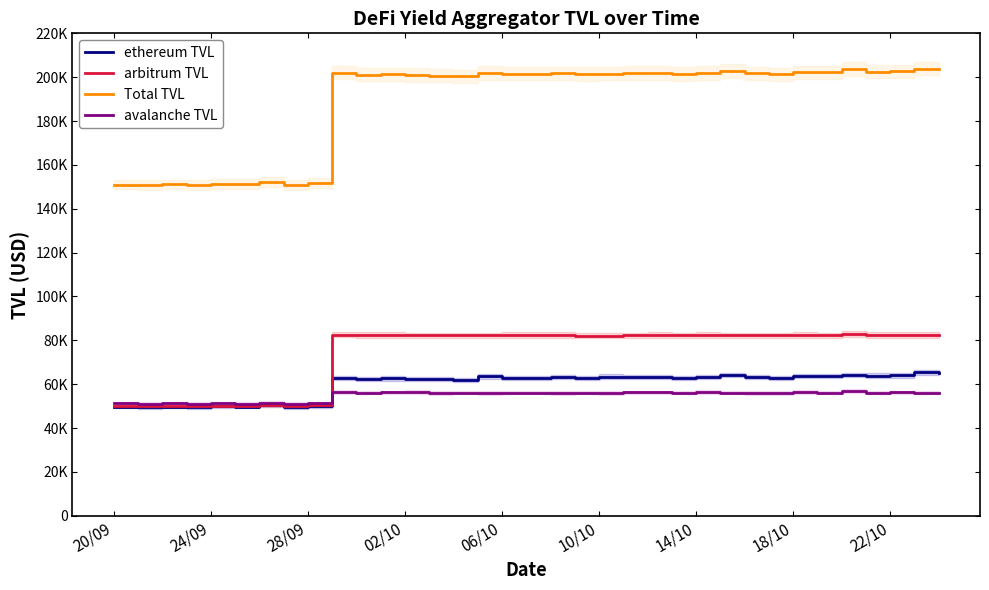

Is this an area chart (filled region under the line)?

No